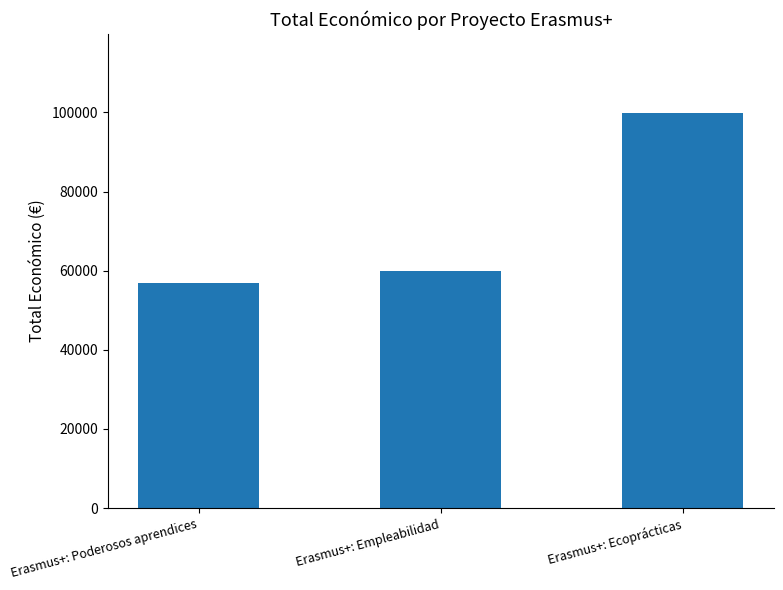

What is the sum of the values at Erasmus+: Empleabilidad and Erasmus+: Ecoprácticas?

159860